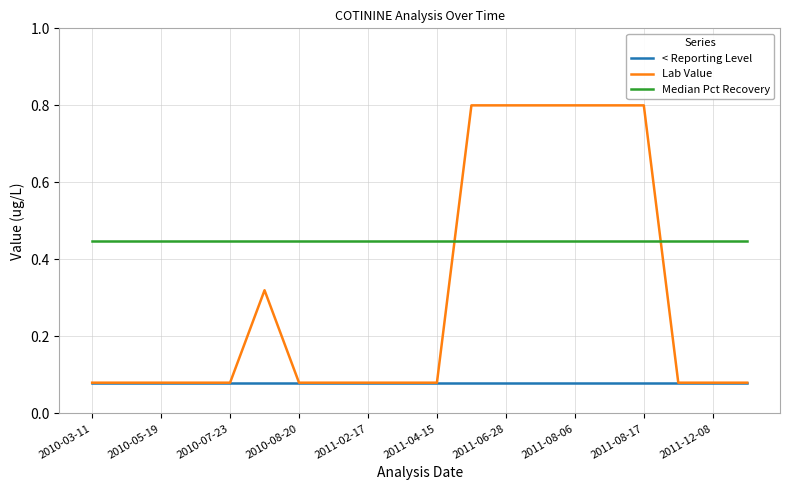

Which series has the widest spread of values?

Lab Value